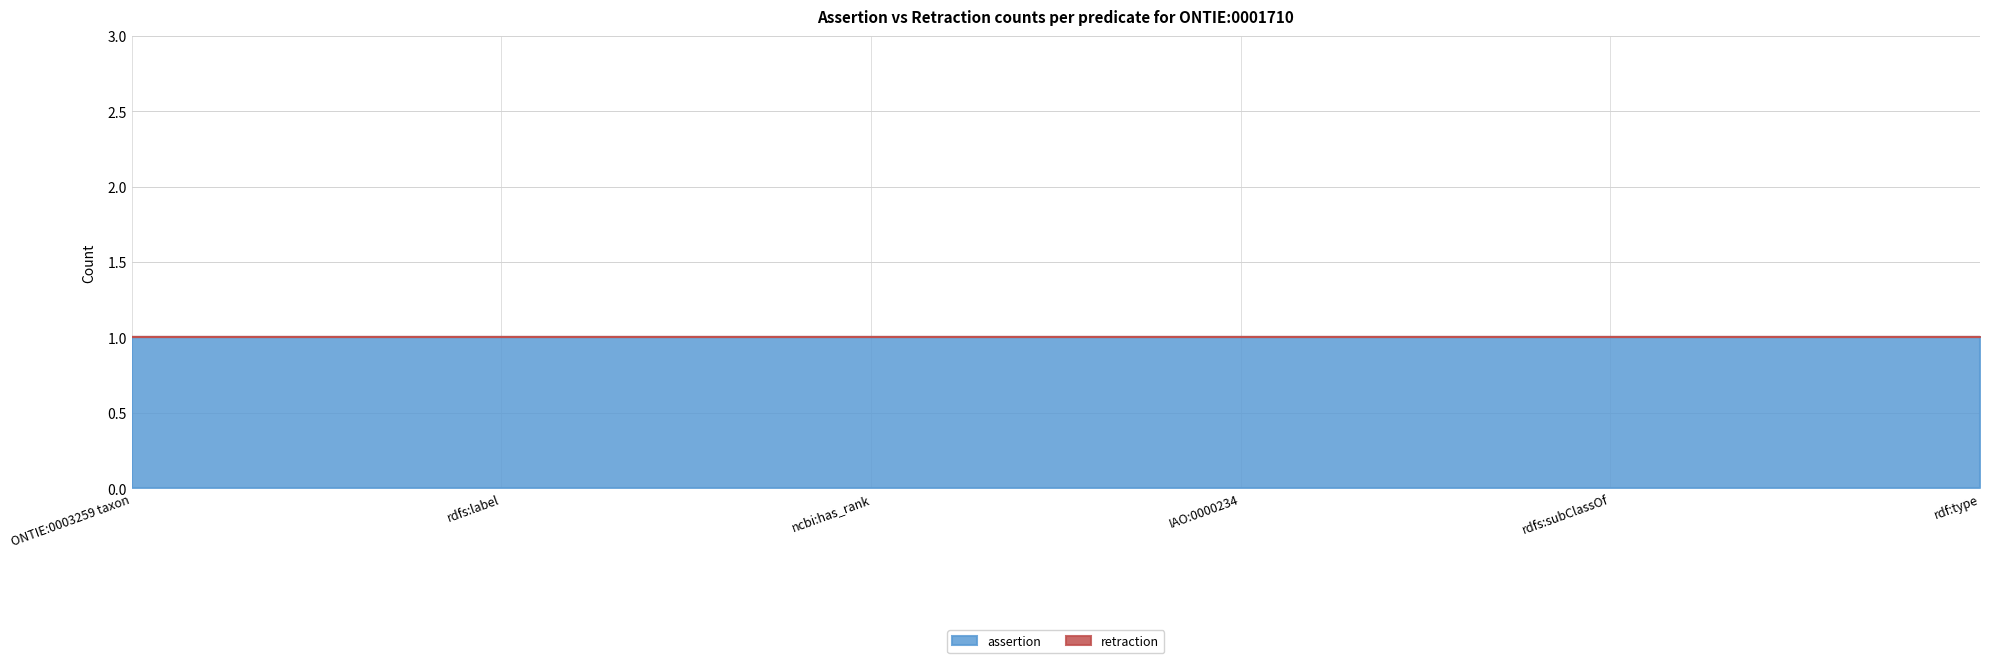

What is the label of the 5th point from the left?

rdfs:subClassOf